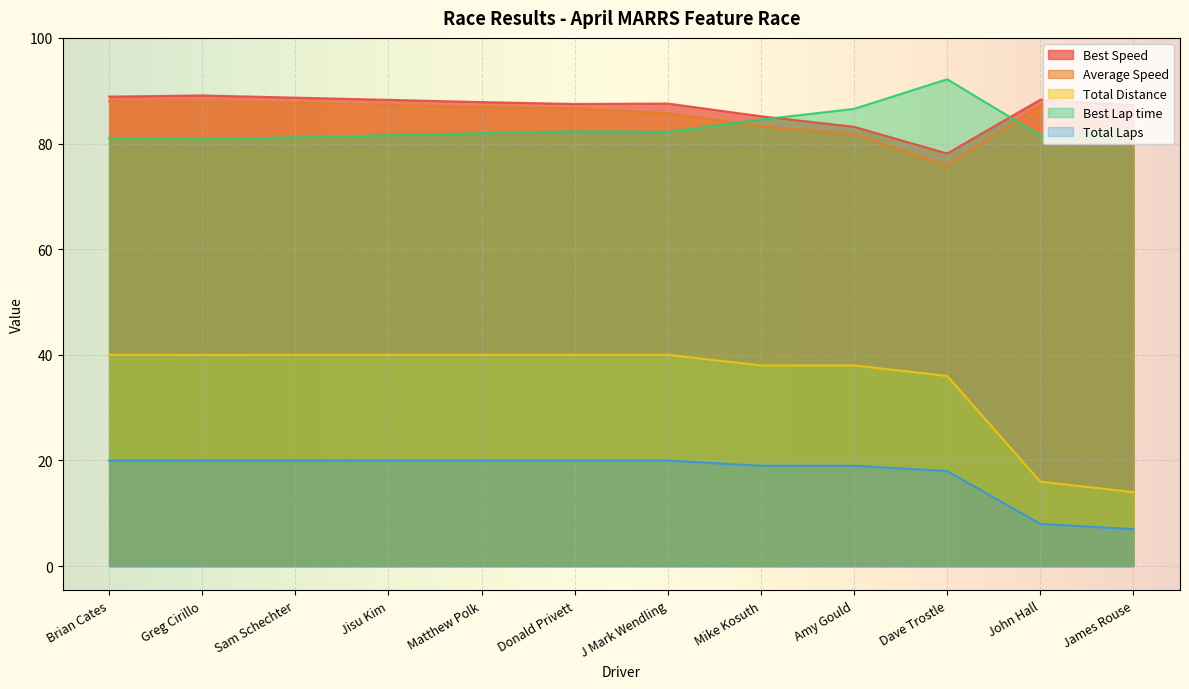

At which label is Total Distance closest to 13?

Dave Trostle